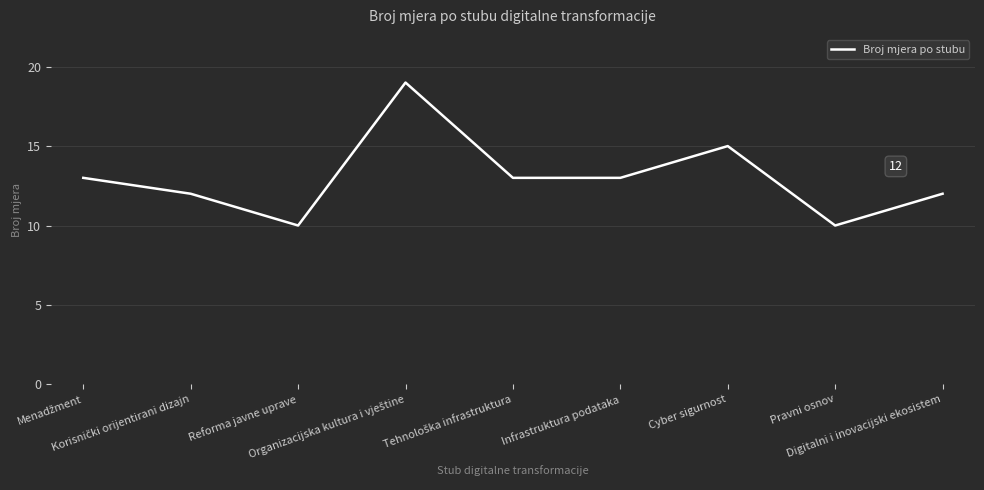

What is the minimum value shown in the chart?

10